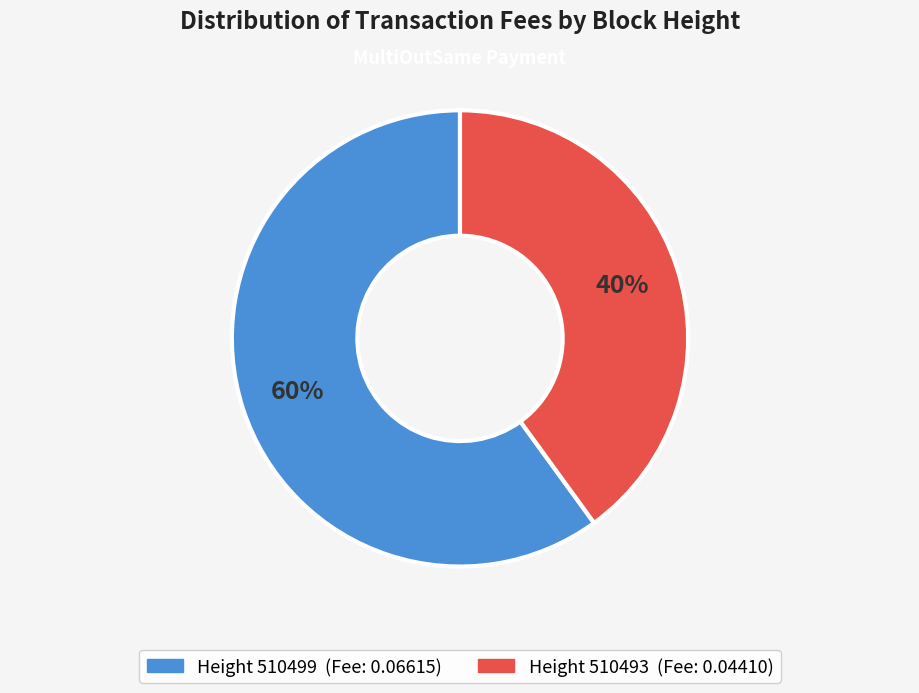

Does any single category account for the majority?

Yes